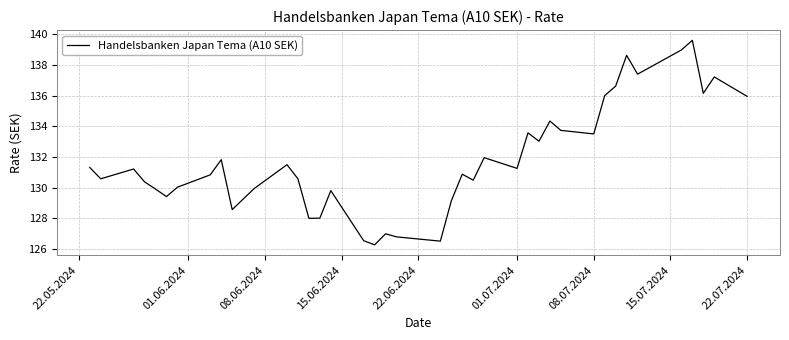

How many interior local valleys (lower than both neighbors) does the data have?

12